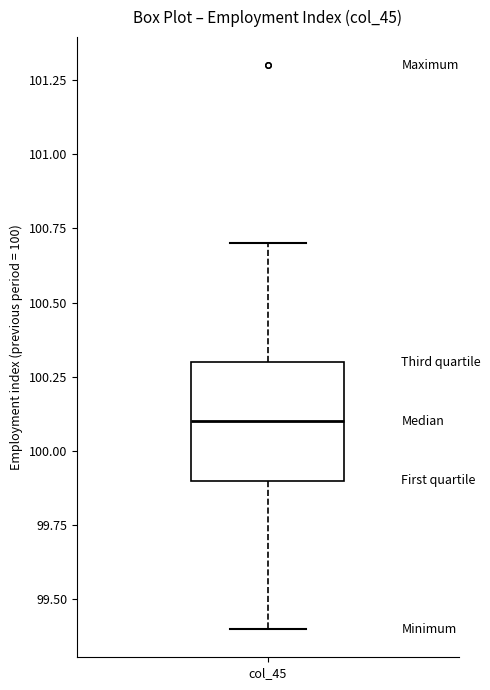

Read this box plot against the y-axis: the position of the median line, the range covered by the box, and the ends of both whiskers. The values are not printed on the chart, so give them approximately, as read against the axis.

median 100.1, box 99.9 to 100.3, whiskers 99.4 to 100.7